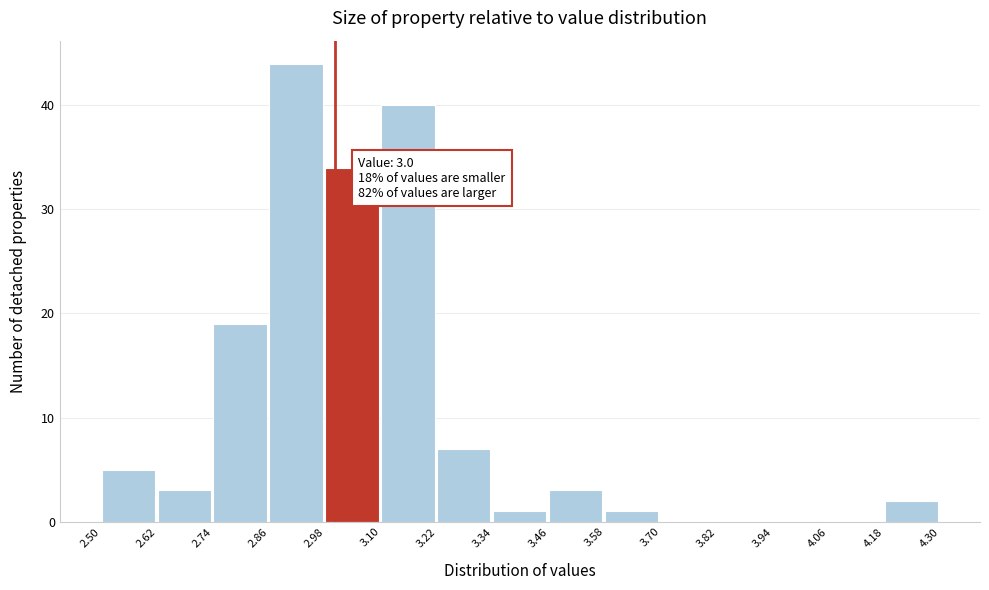

Over which range of the x-axis is the bar tallest?

2.86 to 2.98